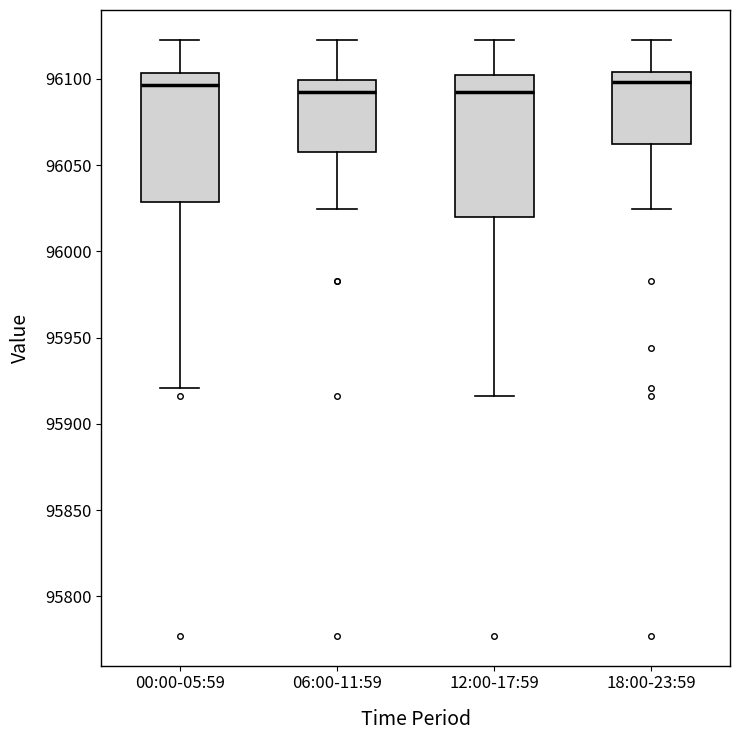

Reading left to right, read every box against the y-axis: the position of its median line, the range the box covers, and the ends of its whiskers. The values are not printed on the chart, so give them approximately, as read against the axis.

00:00-05:59: median 96095, box 96030 to 96105, whiskers 95920 to 96125
06:00-11:59: median 96090, box 96060 to 96100, whiskers 96025 to 96125
12:00-17:59: median 96090, box 96020 to 96100, whiskers 95915 to 96125
18:00-23:59: median 96100, box 96060 to 96105, whiskers 96025 to 96125